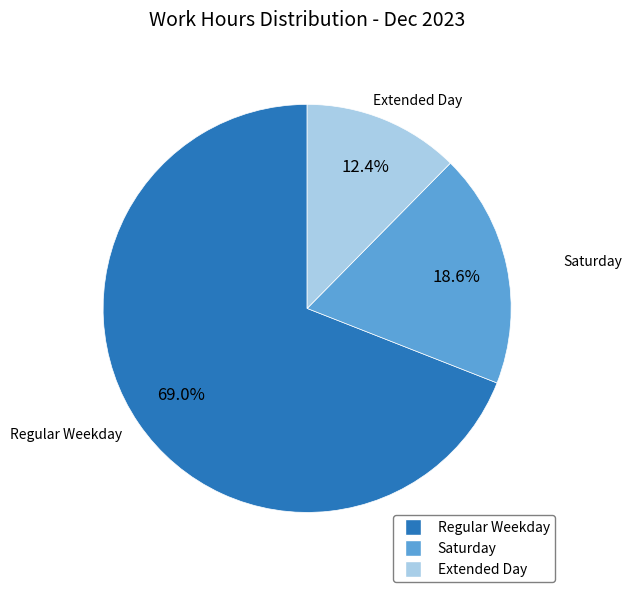

Is there any slice that represents more than half of the pie?

Yes